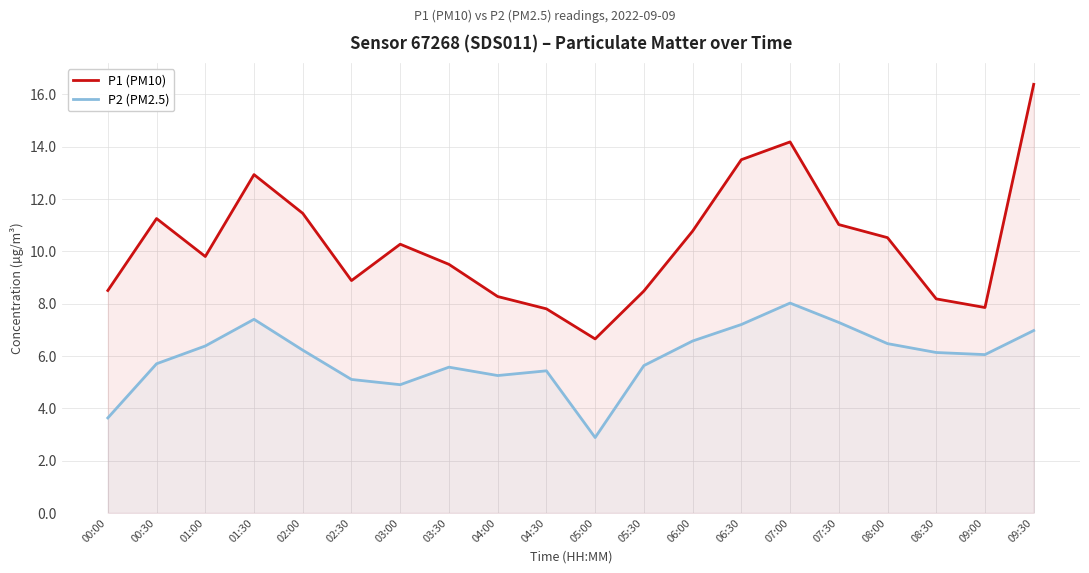

Reading left to right, what are all the values shown in this chart?

P1 (PM10): 8.5	11.2	9.8	12.9	11.4	8.9	10.3	9.5	8.3	7.8	6.7	8.5	10.8	13.5	14.2	11.0	10.5	8.2	7.8	16.4
P2 (PM2.5): 3.6	5.7	6.4	7.4	6.2	5.1	4.9	5.6	5.2	5.4	2.9	5.6	6.6	7.2	8.0	7.3	6.5	6.1	6.0	7.0